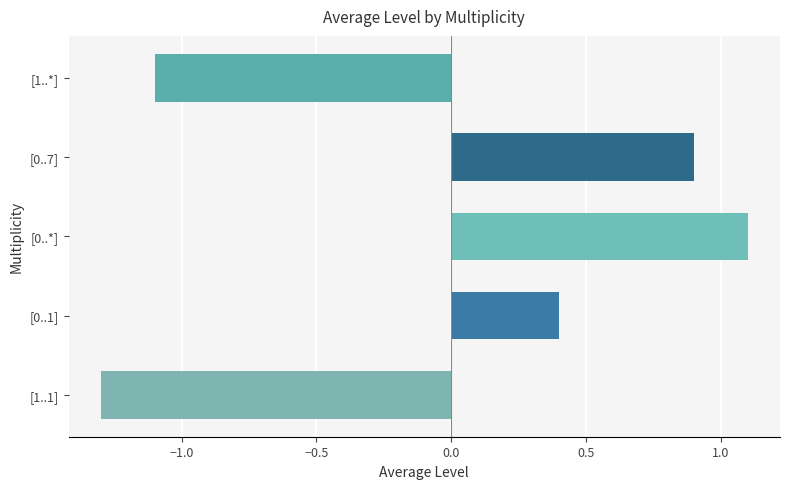

Between [1..*] and [0..*], which is larger?

[0..*]